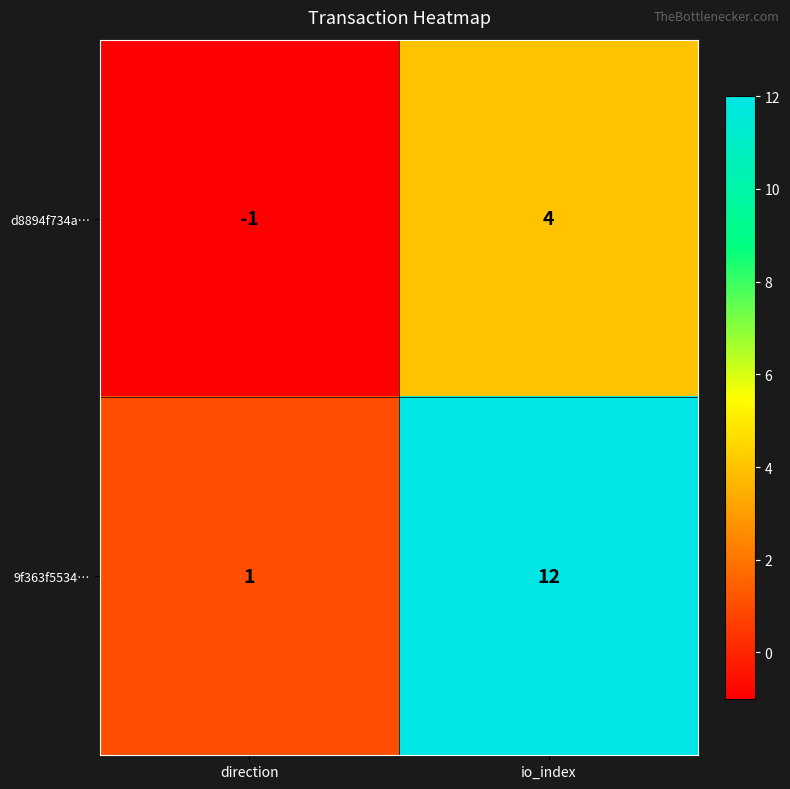

Rank the series by their maximum value, from highest to lowest.

9f363f5534…, d8894f734a…